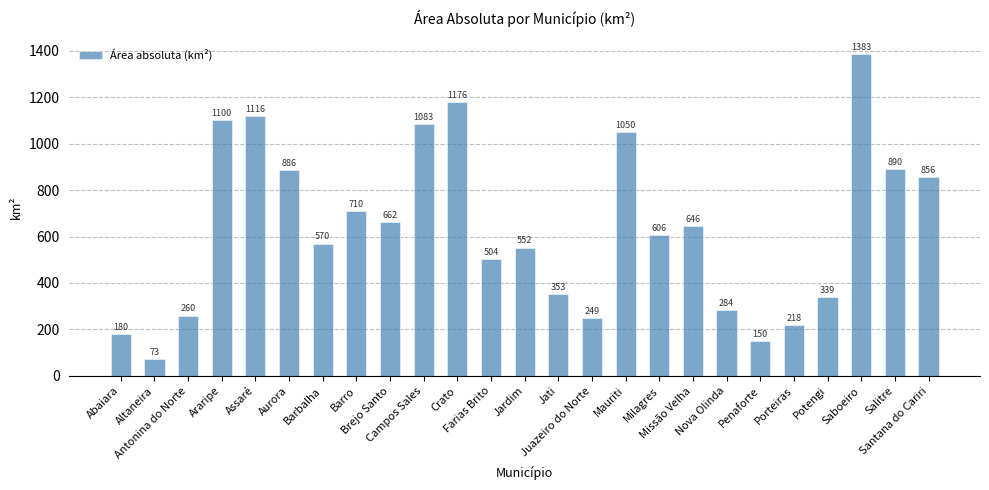

How many bars are there in total?

25